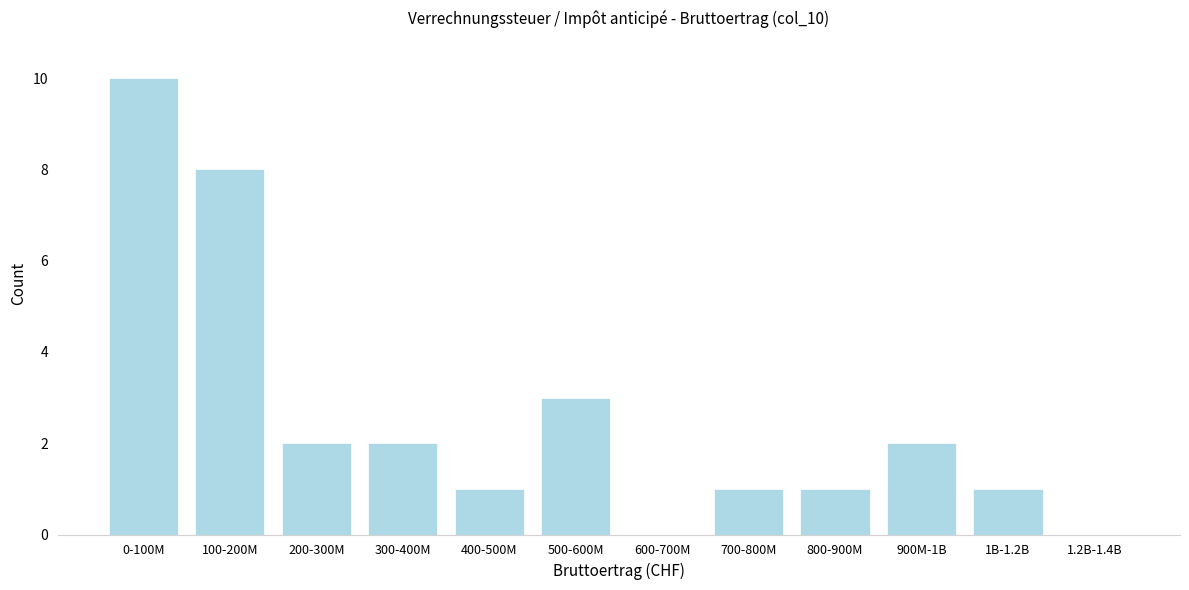

Reading right to left, list all the values displayed in this chart.

1.2B-1.4B=0	1B-1.2B=1	900M-1B=2	800-900M=1	700-800M=1	600-700M=0	500-600M=3	400-500M=1	300-400M=2	200-300M=2	100-200M=8	0-100M=10